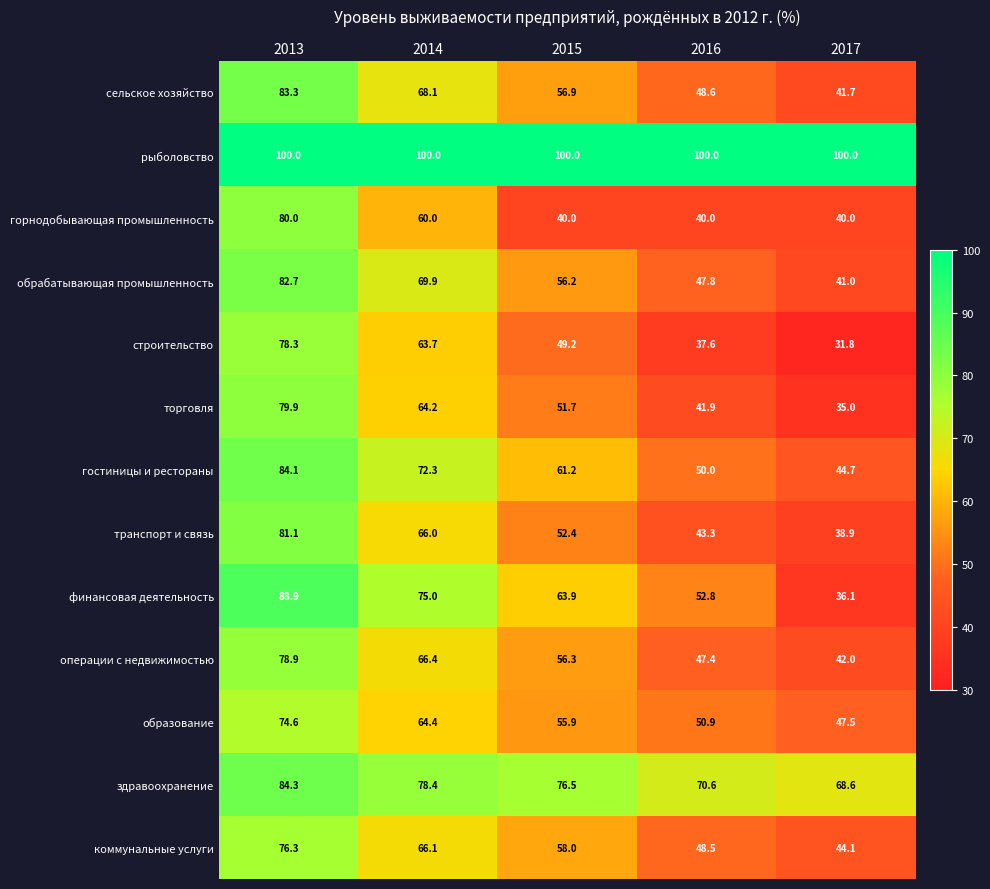

Which series has the largest total across all categories?

рыболовство